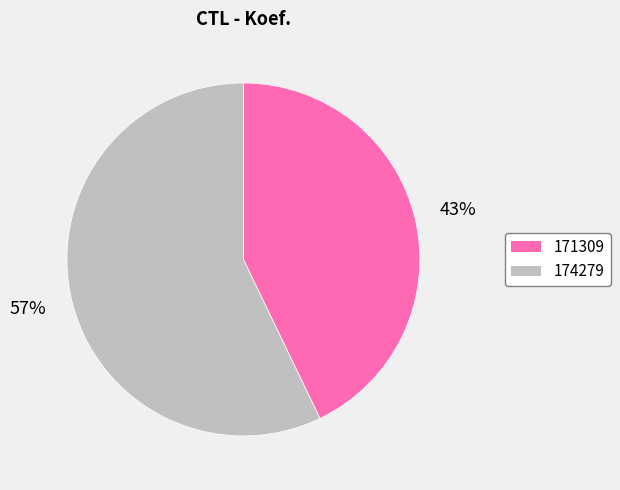

What is the largest slice in the pie chart?

174279